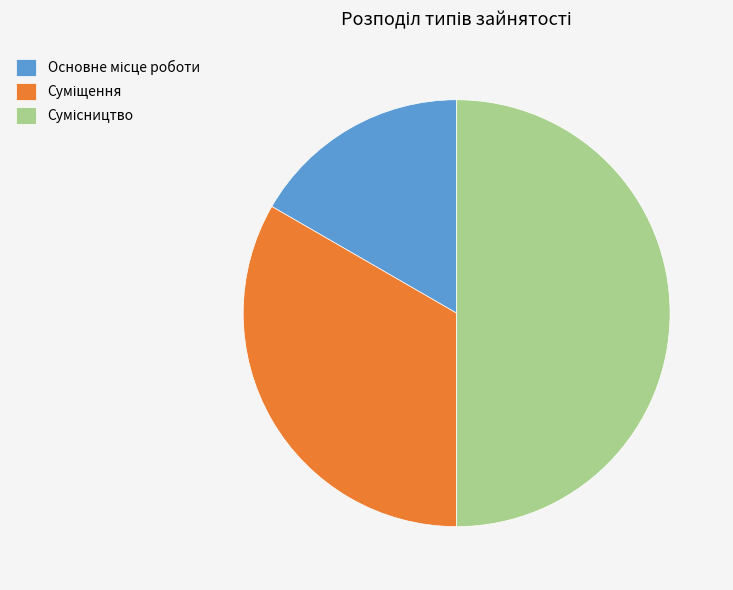

How many slices are in this pie chart?

3